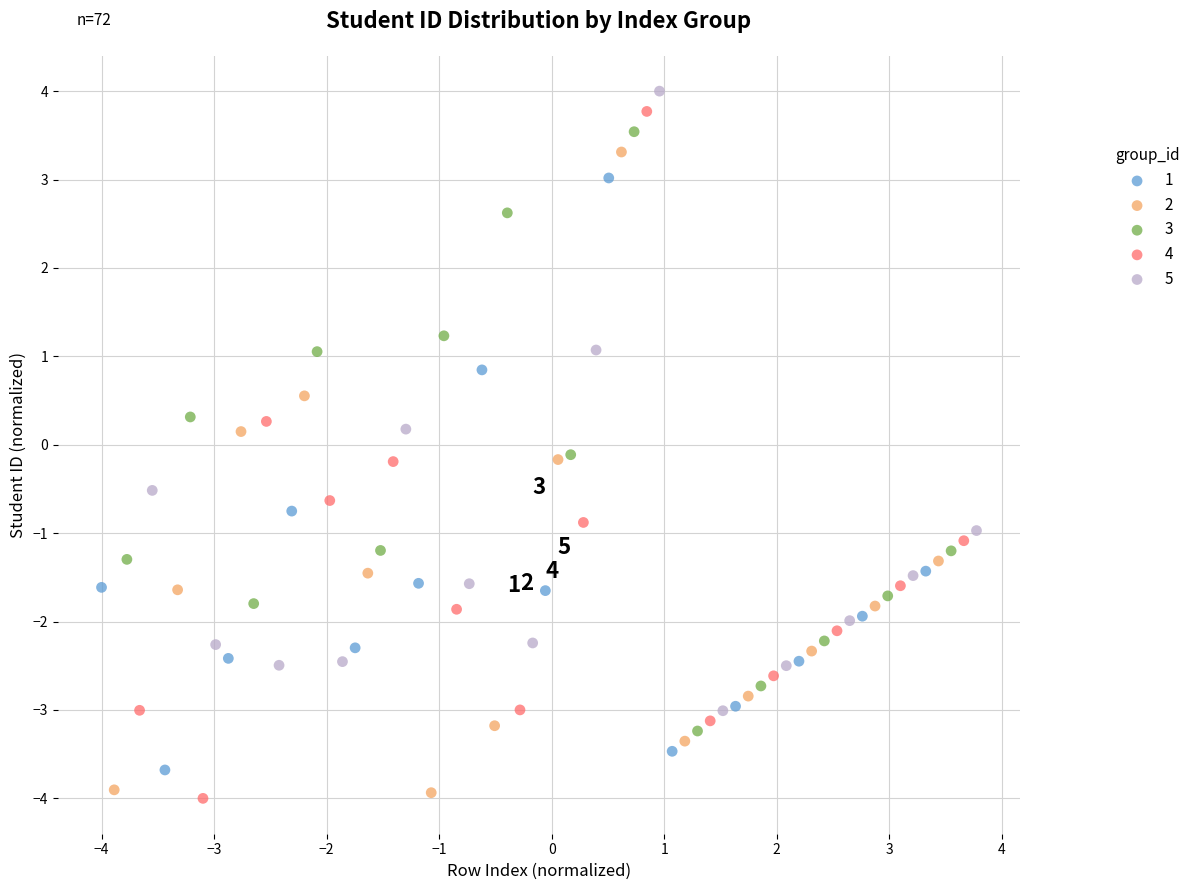

Which series has the widest spread of Y values?

4